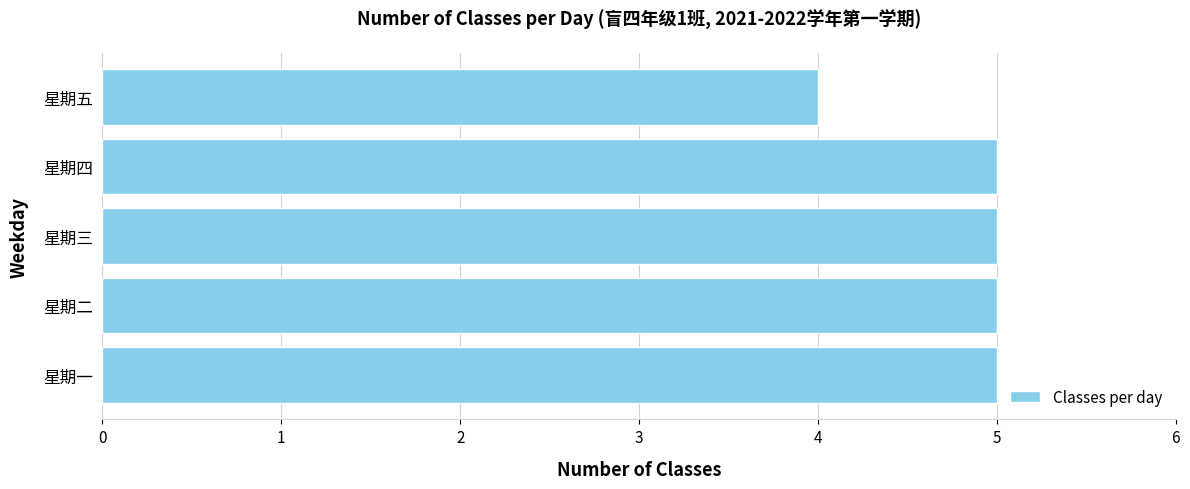

What is the average value?

5